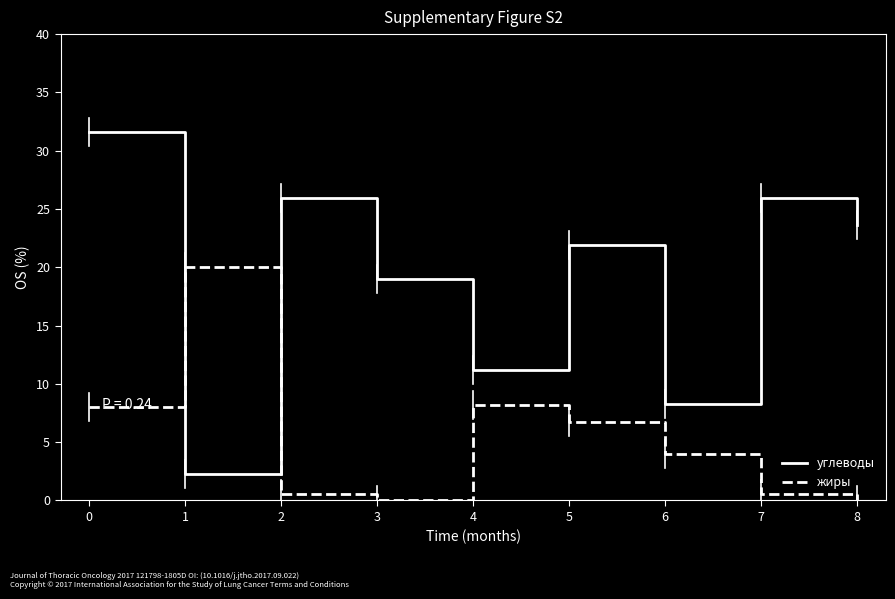

Read the жиры value at 6.

4.0